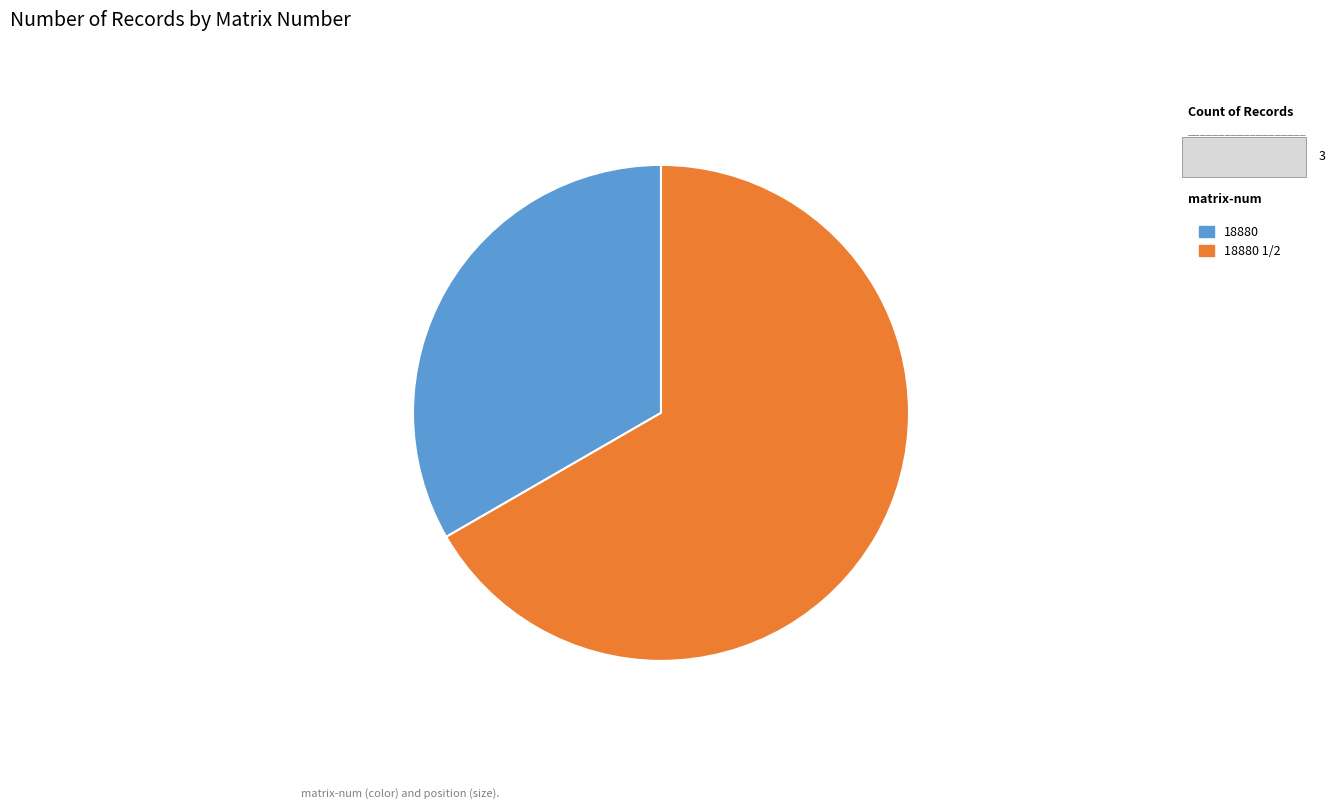

Approximately how many times larger is the value at 18880 1/2 compared to 18880?

2.0